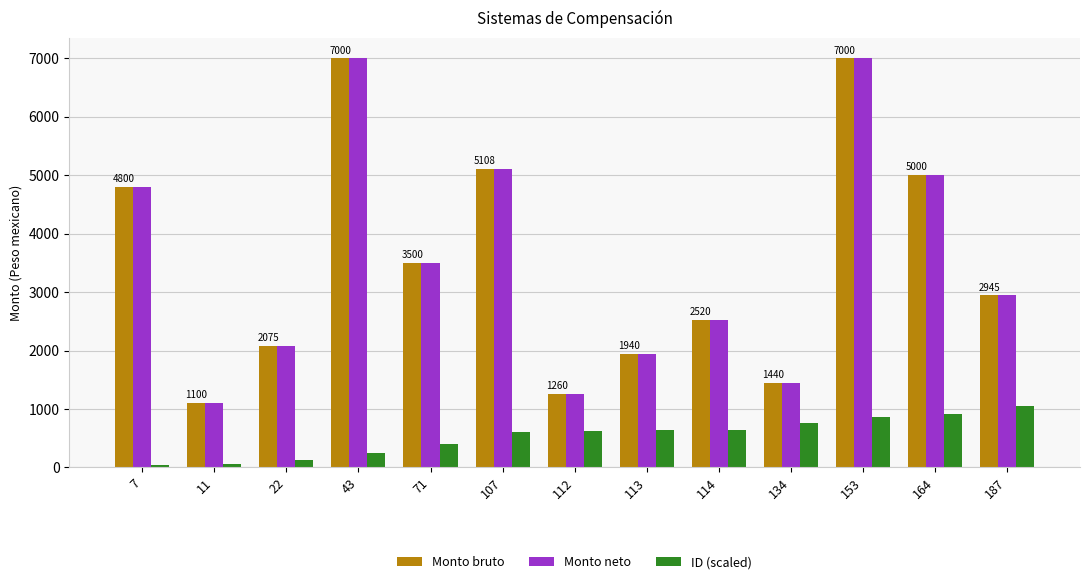

What is the minimum value for Monto neto?

1100.0